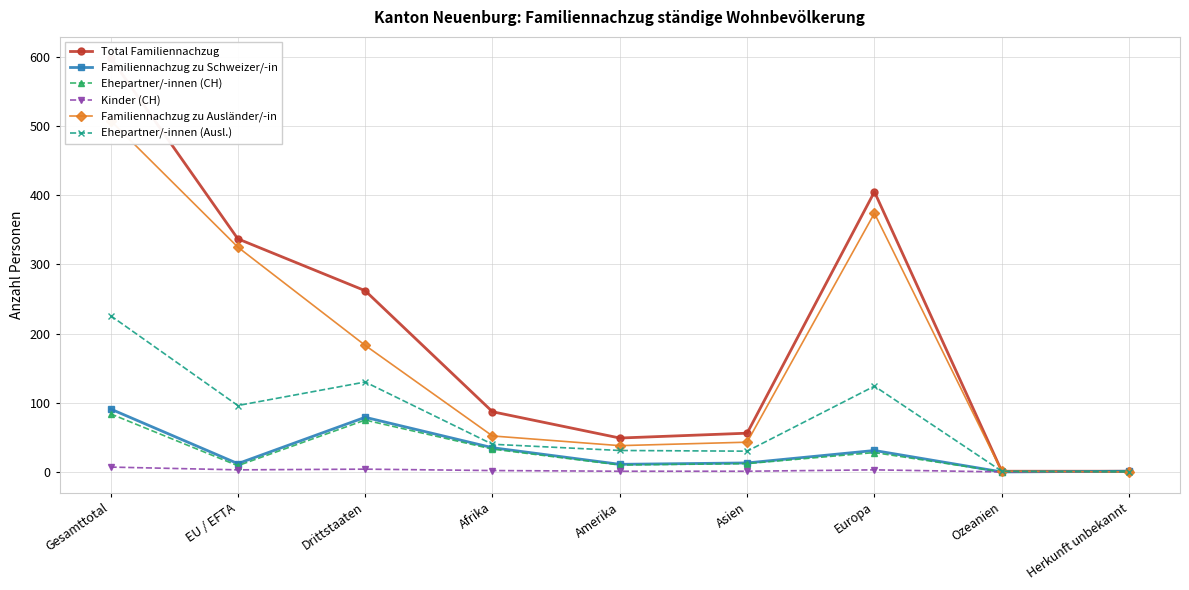

Between Drittstaaten and Europa, which series saw the biggest shift?

Familiennachzug zu Ausländer/-in